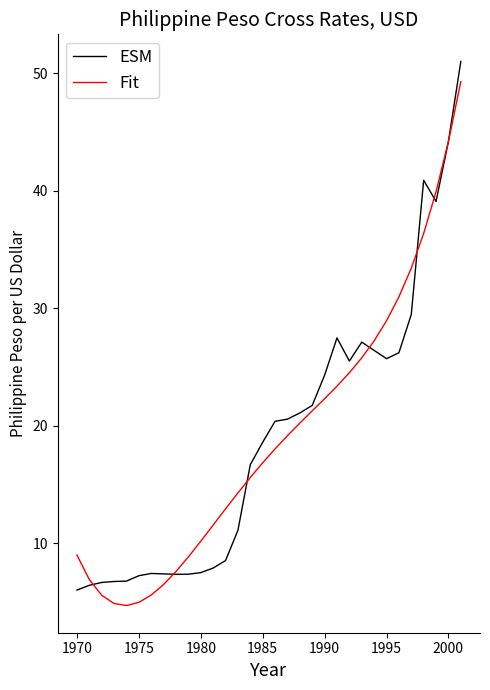

What is the difference between the second highest and second lowest values in the ESM series?

37.8